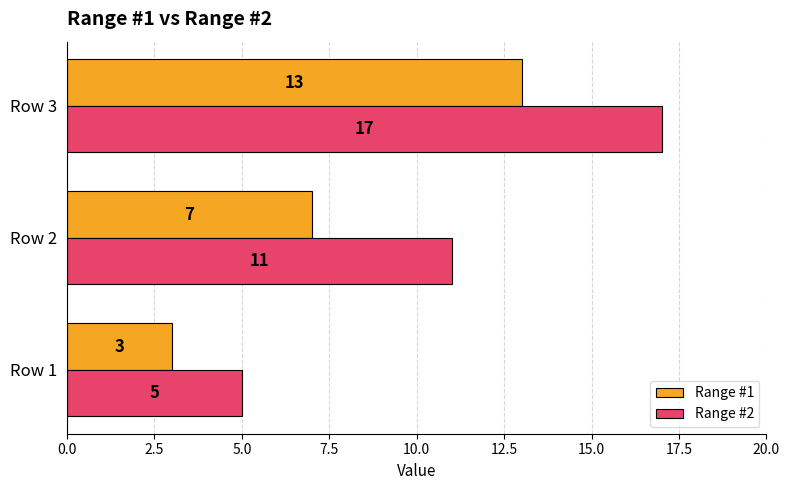

What is the minimum value for Range #1?

3